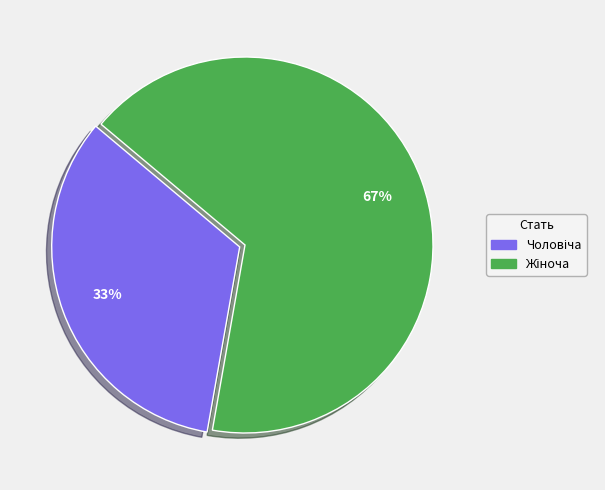

Does any single category account for the majority?

Yes